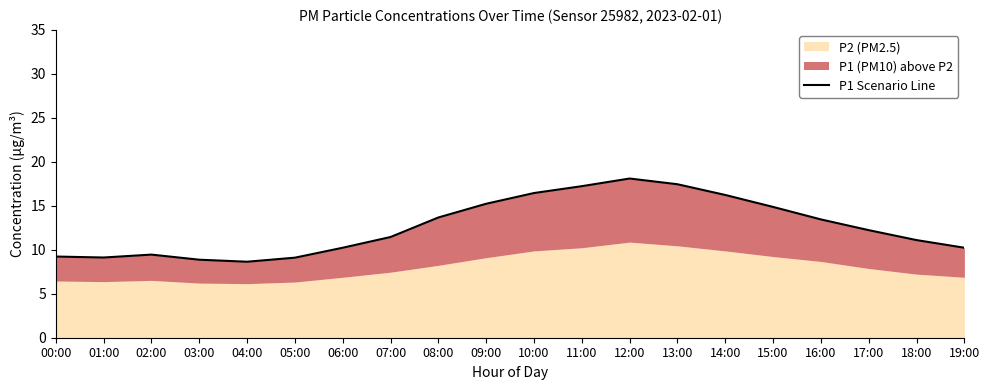

Reading left to right, list all the values displayed in this chart.

00:00=9.2	01:00=9.1	02:00=9.4	03:00=8.9	04:00=8.6	05:00=9.1	06:00=10.2	07:00=11.4	08:00=13.7	09:00=15.2	10:00=16.4	11:00=17.2	12:00=18.1	13:00=17.4	14:00=16.2	15:00=14.9	16:00=13.4	17:00=12.2	18:00=11.1	19:00=10.2